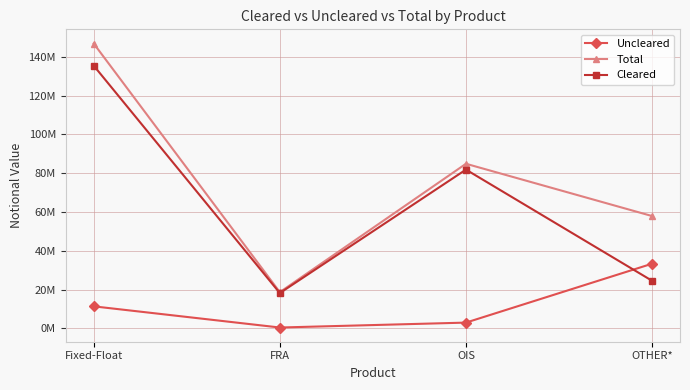

Reading left to right, what are all the values shown in this chart?

Uncleared: Fixed-Float=11386896	FRA=469683	OIS=3003609	OTHER*=33373494
Total: Fixed-Float=146894843	FRA=18706351	OIS=84901699	OTHER*=57943687
Cleared: Fixed-Float=135507947	FRA=18236668	OIS=81898090	OTHER*=24570193